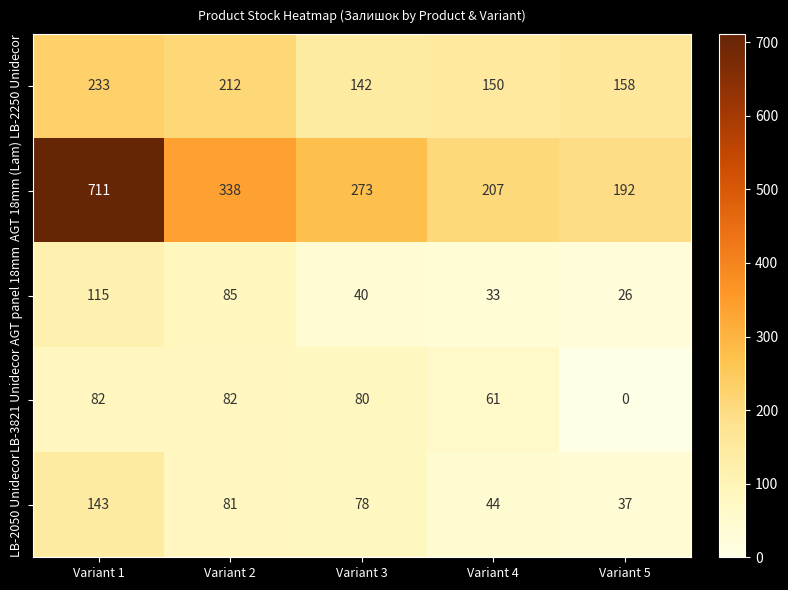

Reading left to right, transcribe all the data shown in this chart.

LB-2250 Unidecor: Variant 1=233	Variant 2=212	Variant 3=142	Variant 4=150	Variant 5=158
AGT 18mm (Lam): Variant 1=711	Variant 2=338	Variant 3=273	Variant 4=207	Variant 5=192
AGT panel 18mm: Variant 1=115	Variant 2=85	Variant 3=40	Variant 4=33	Variant 5=26
LB-3821 Unidecor: Variant 1=82	Variant 2=82	Variant 3=80	Variant 4=61	Variant 5=0
LB-2050 Unidecor: Variant 1=143	Variant 2=81	Variant 3=78	Variant 4=44	Variant 5=37